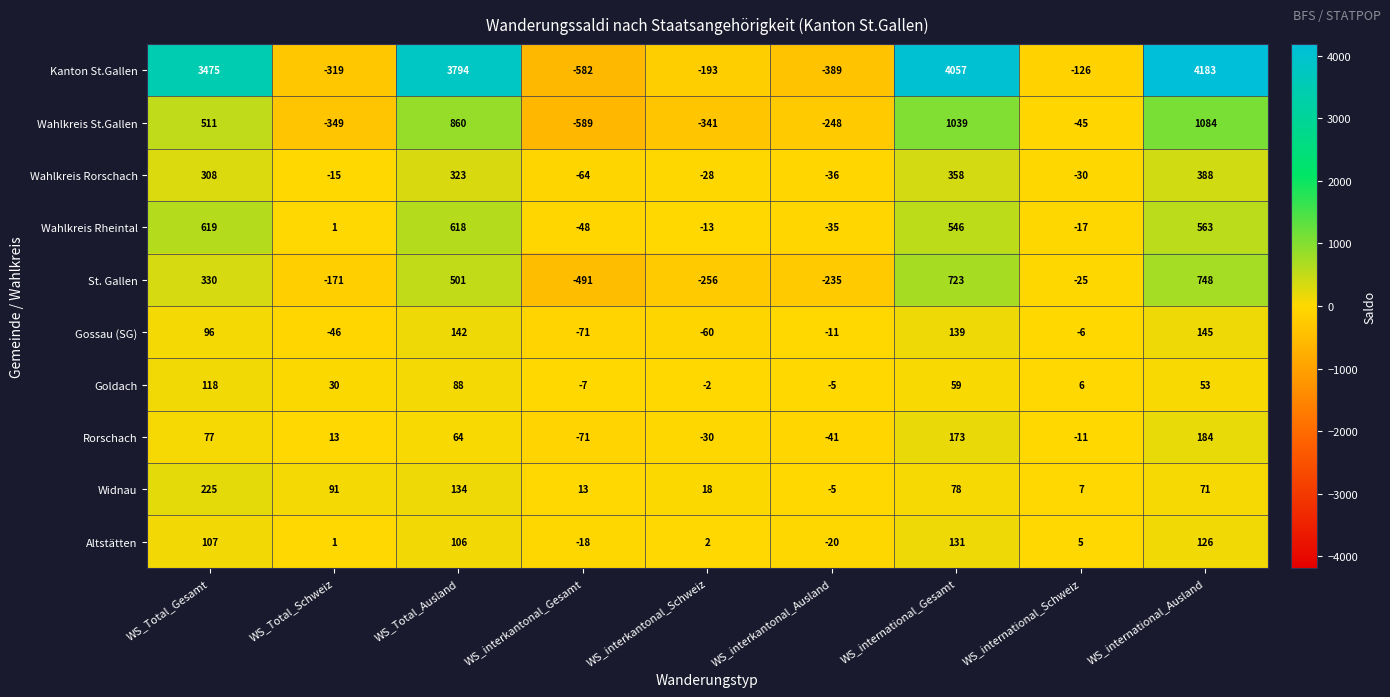

List the series in order of their peak value, highest first.

Kanton St.Gallen, Wahlkreis St.Gallen, St. Gallen, Wahlkreis Rheintal, Wahlkreis Rorschach, Widnau, Rorschach, Gossau (SG), Altstätten, Goldach